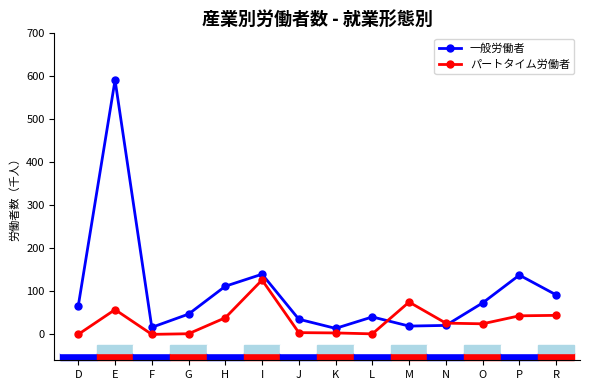

What is the sum of all パートタイム労働者 values?

448832